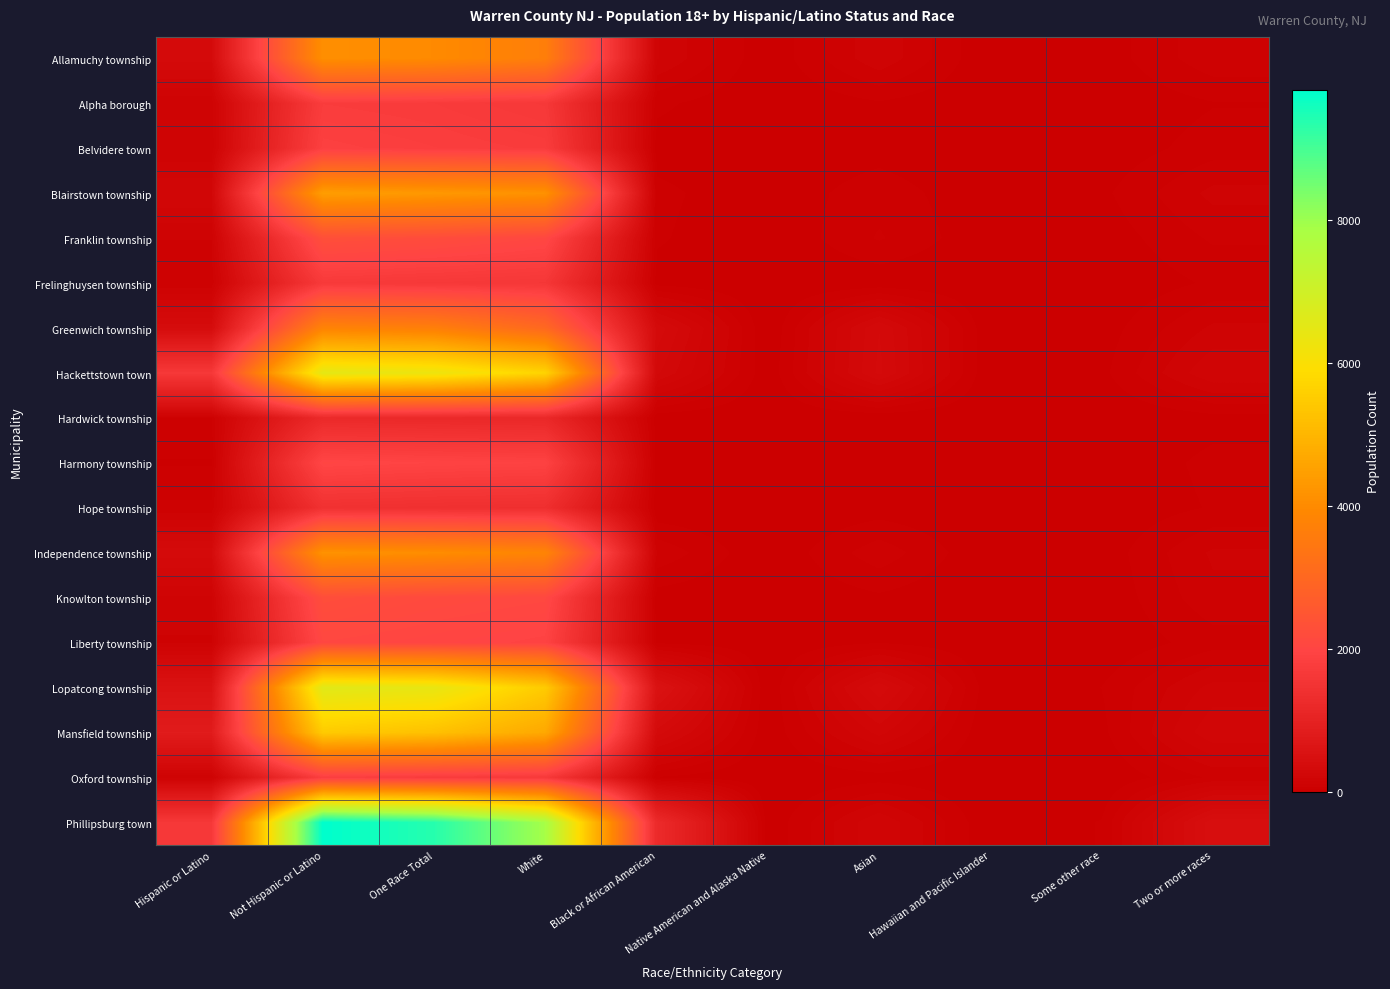

Which series has the widest spread of values?

Phillipsburg town